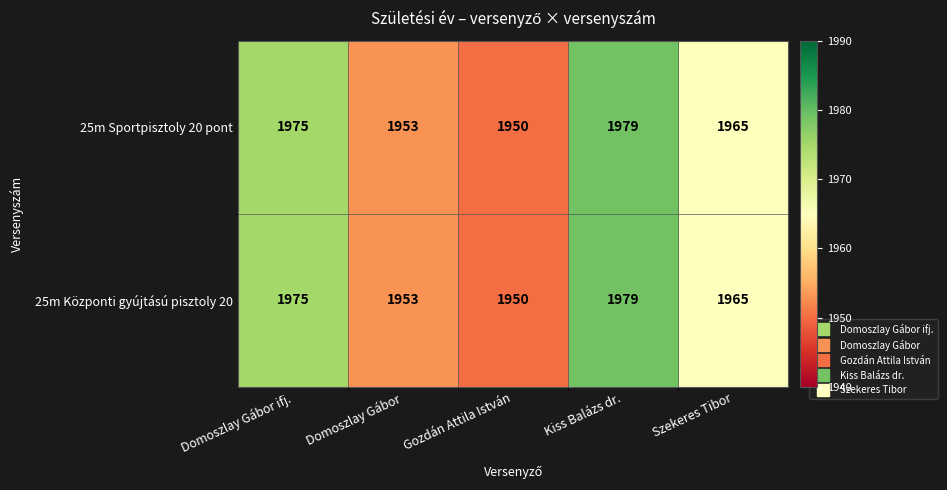

Reading left to right, extract all data points from this chart.

25m Sportpisztoly 20 pont: 1975	1953	1950	1979	1965
25m Központi gyújtású pisztoly 20: 1975	1953	1950	1979	1965